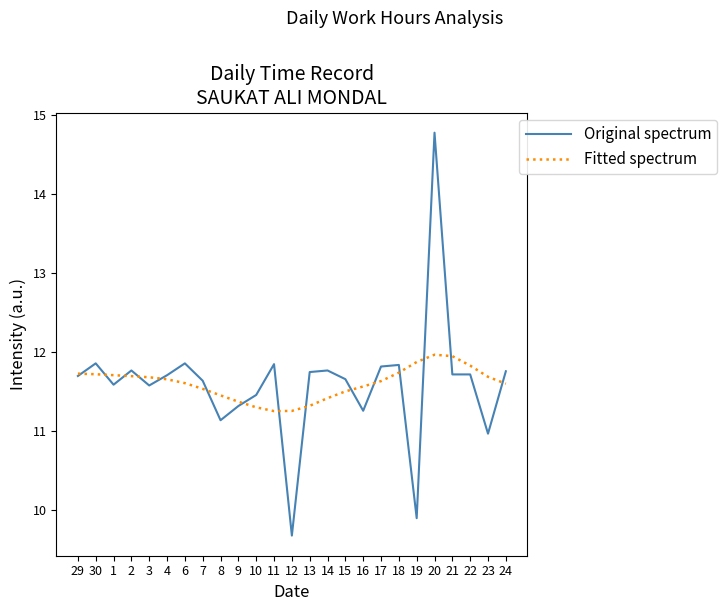

What is the approximate value of Original spectrum at 24?

11.8